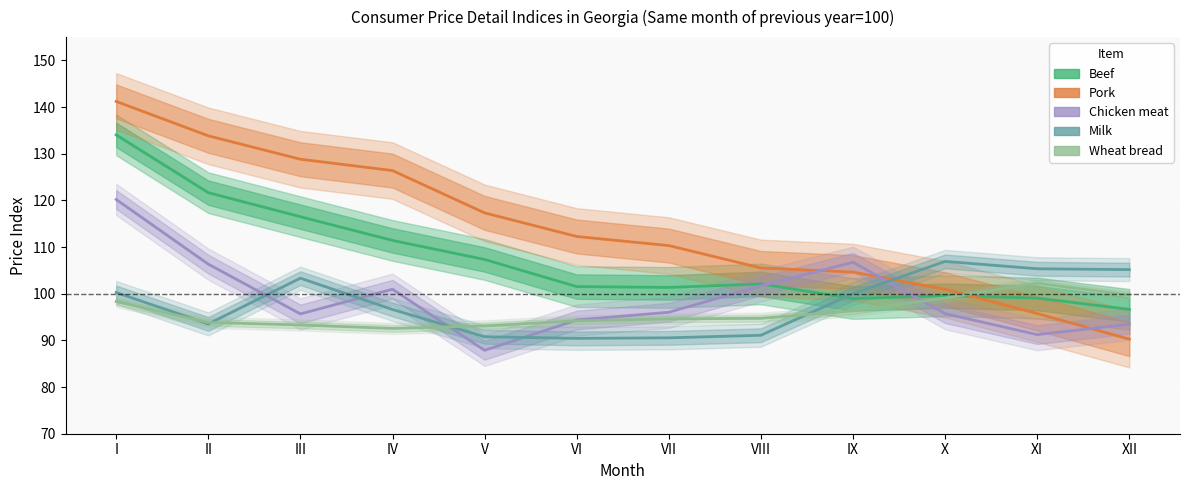

Which series changed the most between II and VI?

Pork